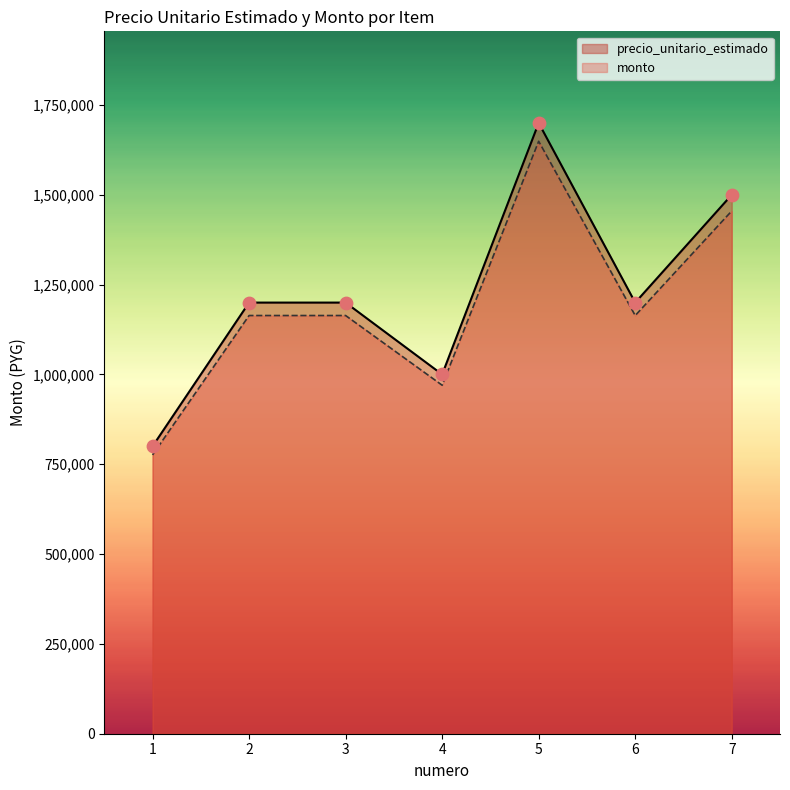

At how many categories does at least one series exceed 1225367?

2